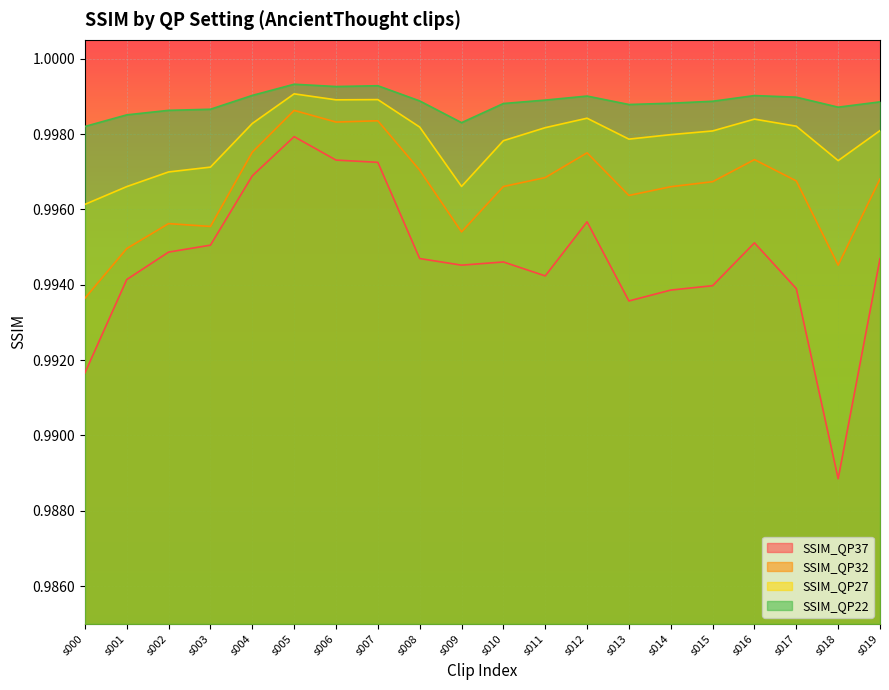

Reading right to left, transcribe all the data shown in this chart.

SSIM_QP37: 1.0	1.0	1.0	1.0	1.0	1.0	1.0	1.0	1.0	1.0	1.0	1.0	1.0	1.0	1.0	1.0	1.0	1.0	1.0	1.0
SSIM_QP32: 1.0	1.0	1.0	1.0	1.0	1.0	1.0	1.0	1.0	1.0	1.0	1.0	1.0	1.0	1.0	1.0	1.0	1.0	1.0	1.0
SSIM_QP27: 1.0	1.0	1.0	1.0	1.0	1.0	1.0	1.0	1.0	1.0	1.0	1.0	1.0	1.0	1.0	1.0	1.0	1.0	1.0	1.0
SSIM_QP22: 1.0	1.0	1.0	1.0	1.0	1.0	1.0	1.0	1.0	1.0	1.0	1.0	1.0	1.0	1.0	1.0	1.0	1.0	1.0	1.0